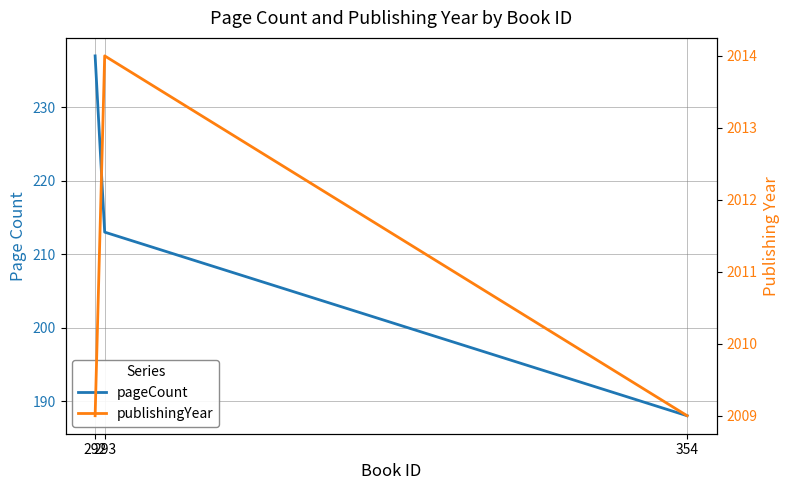

Between 292 and 354, which is larger?

292